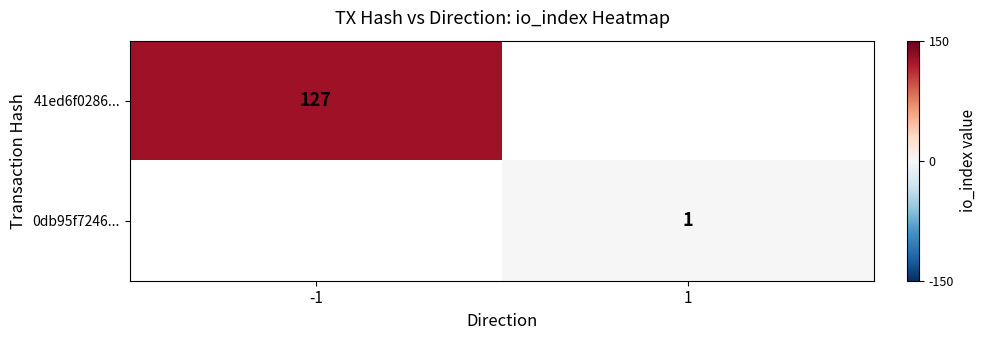

How many distinct data groups are displayed?

2